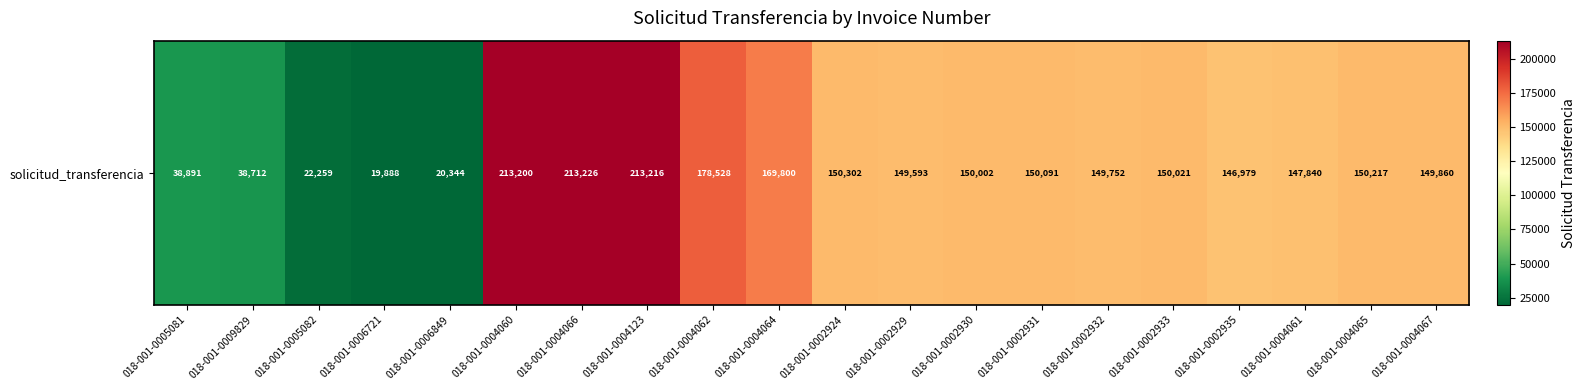

The value at 018-001-0002929 is 149593. True or false?

True